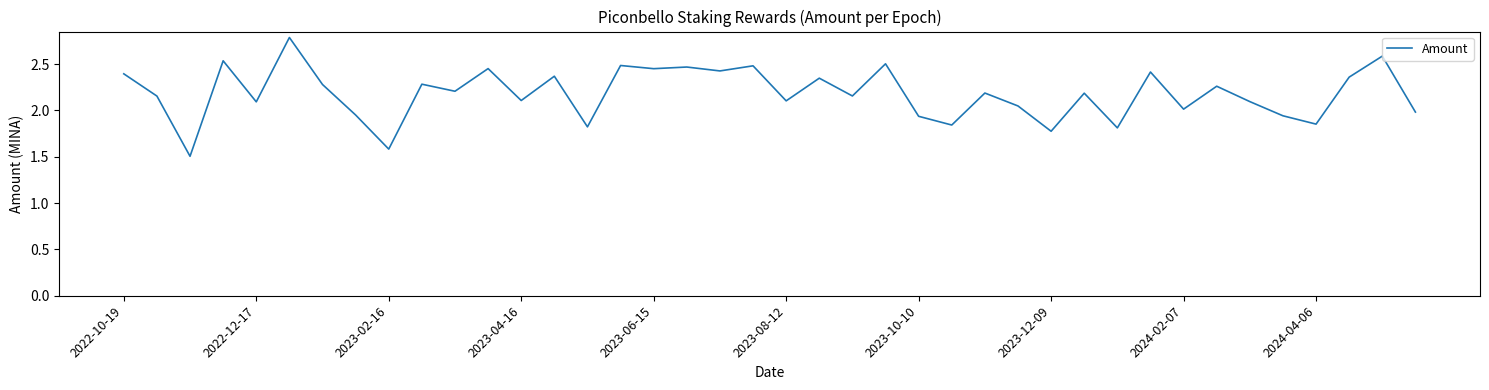

What is the difference between the maximum and minimum values?

1.3